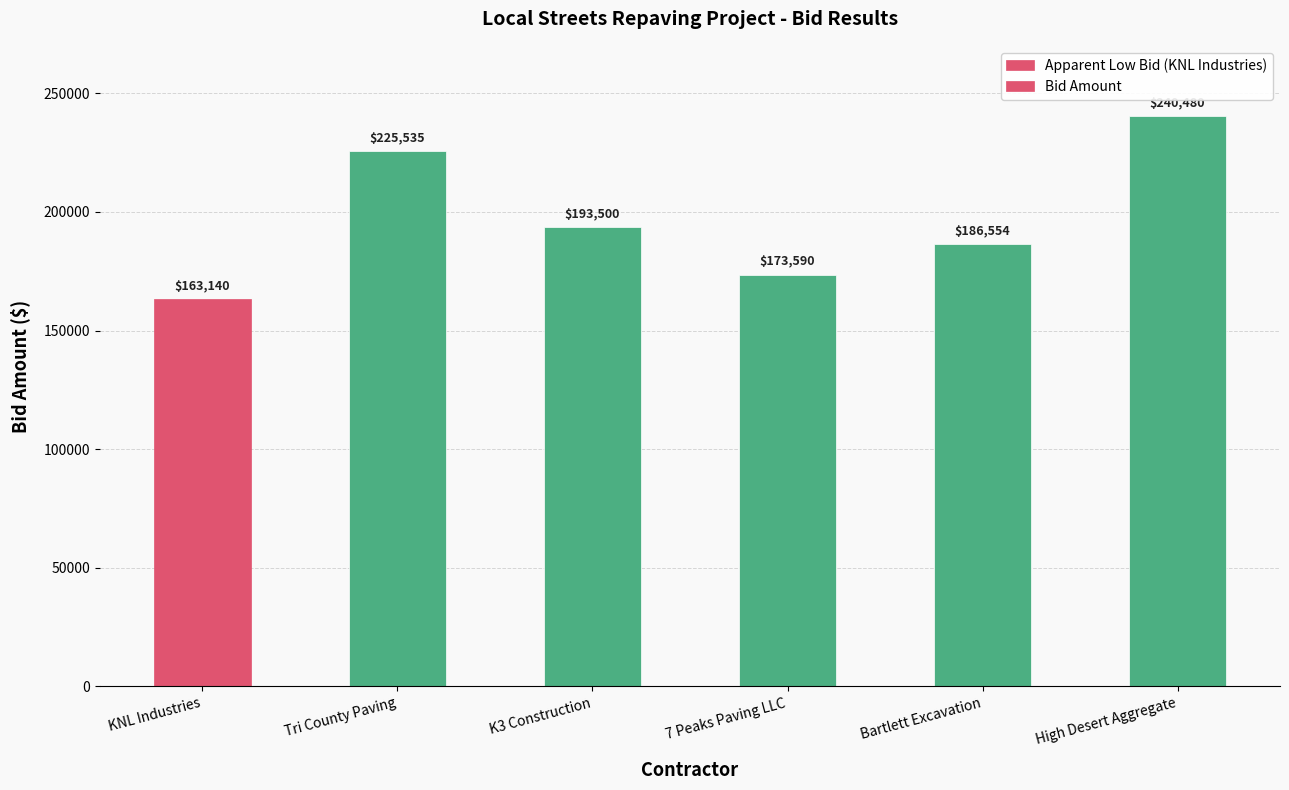

How many values are between 173590 and 225535?

4